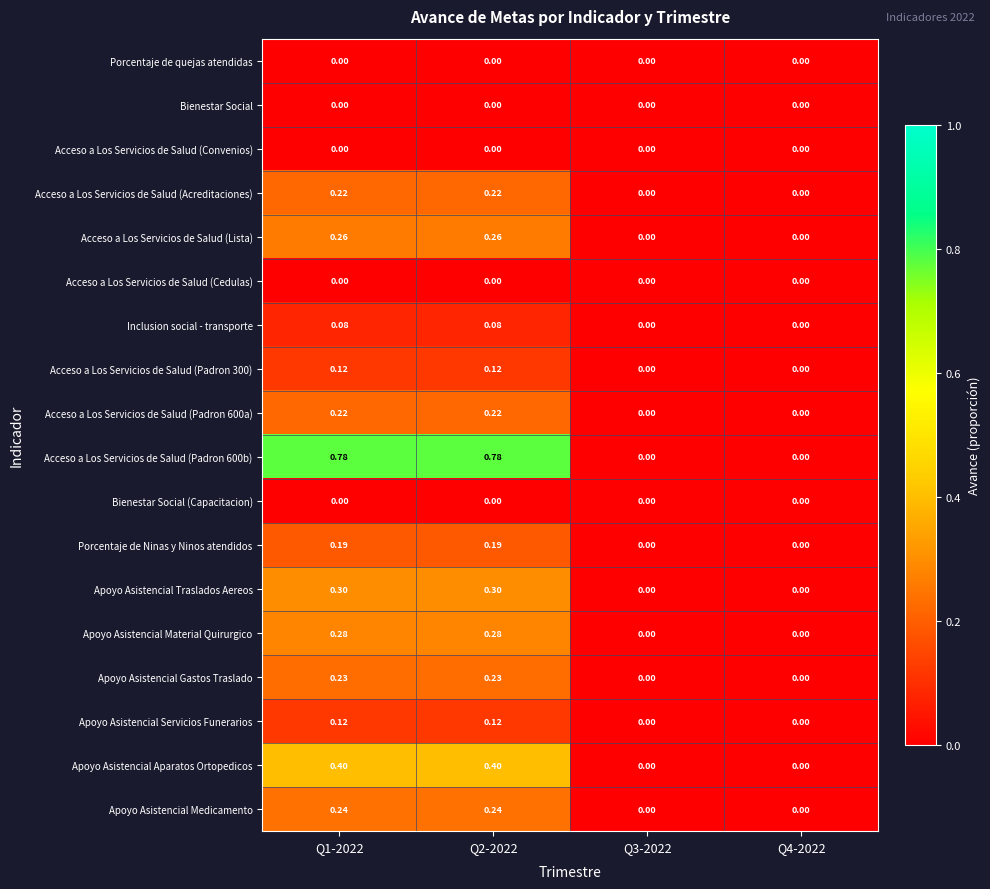

Is the value of Acceso a Los Servicios de Salud (Padron 300) at Q2-2022 greater than the value of Porcentaje de quejas atendidas at Q4-2022?

Yes